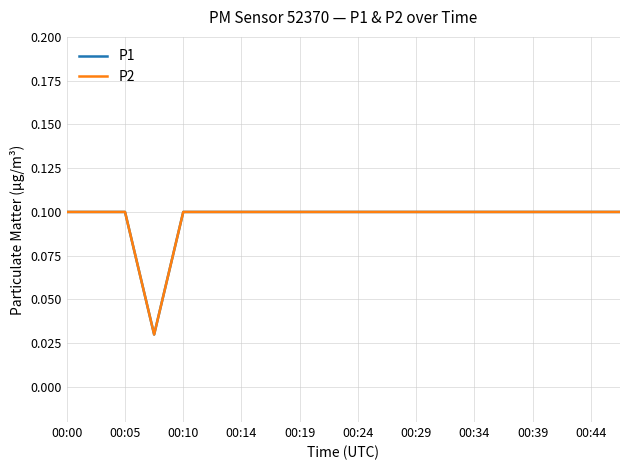

Does the chart have visible grid lines?

Yes